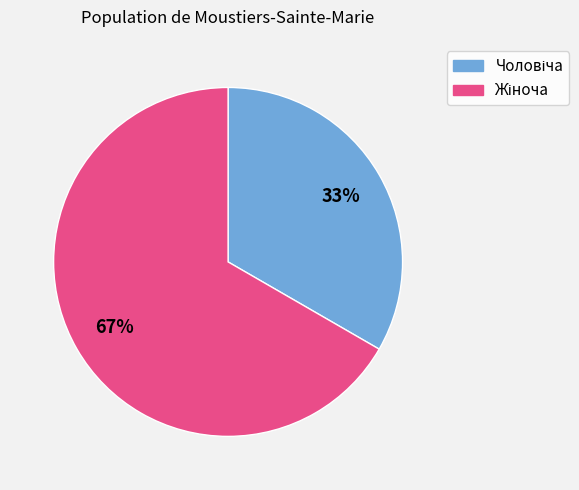

How many slices are in this pie chart?

2